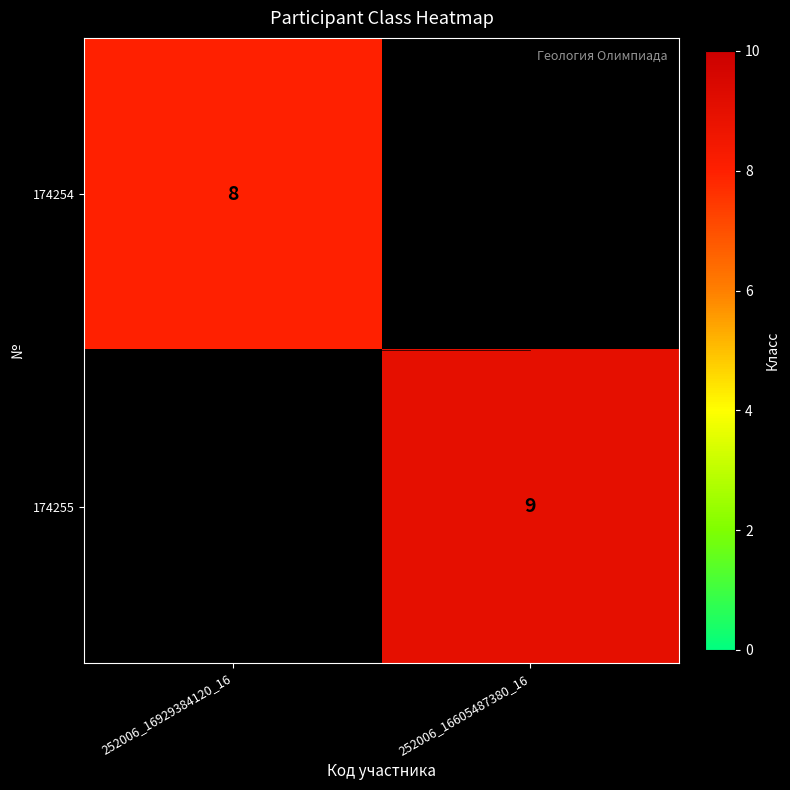

Between 252006_16929384120_16 and 252006_16605487380_16, which is larger?

252006_16605487380_16